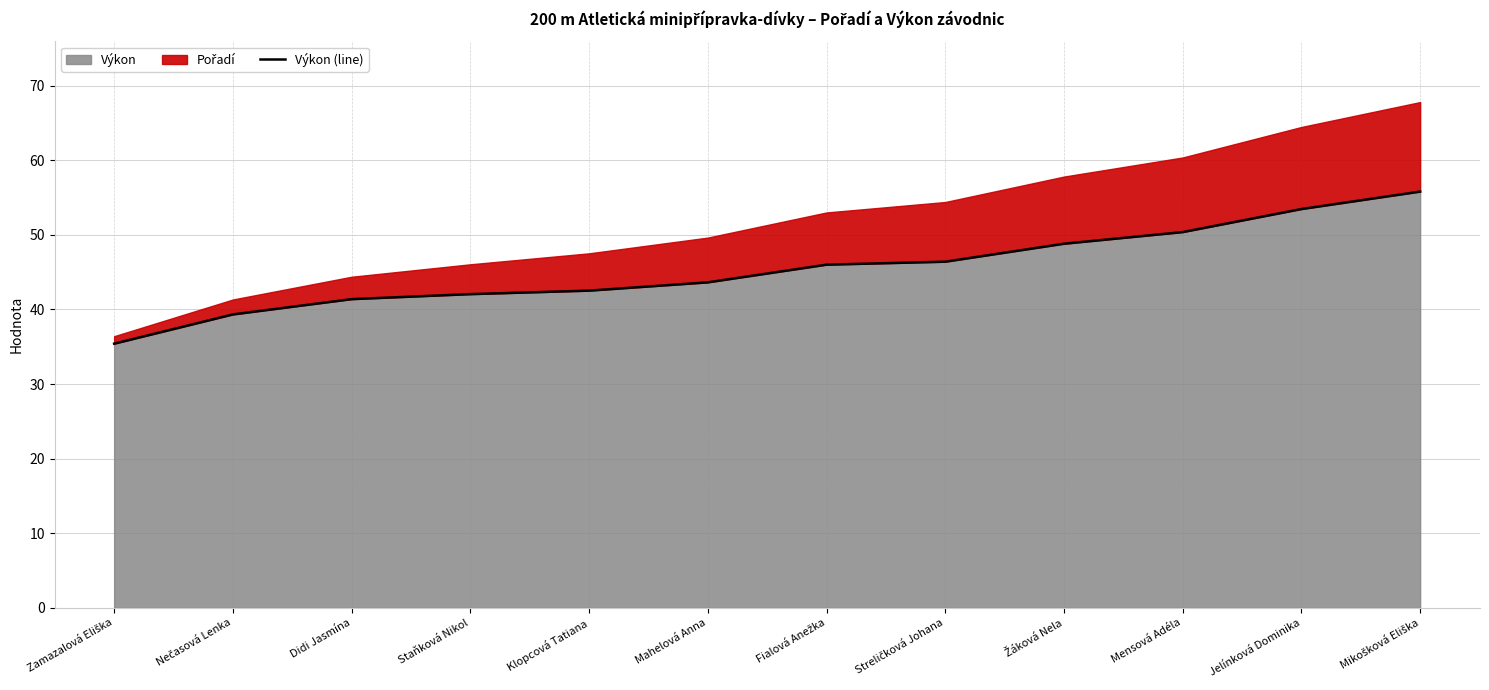

What is the difference between the maximum and minimum values?

20.4